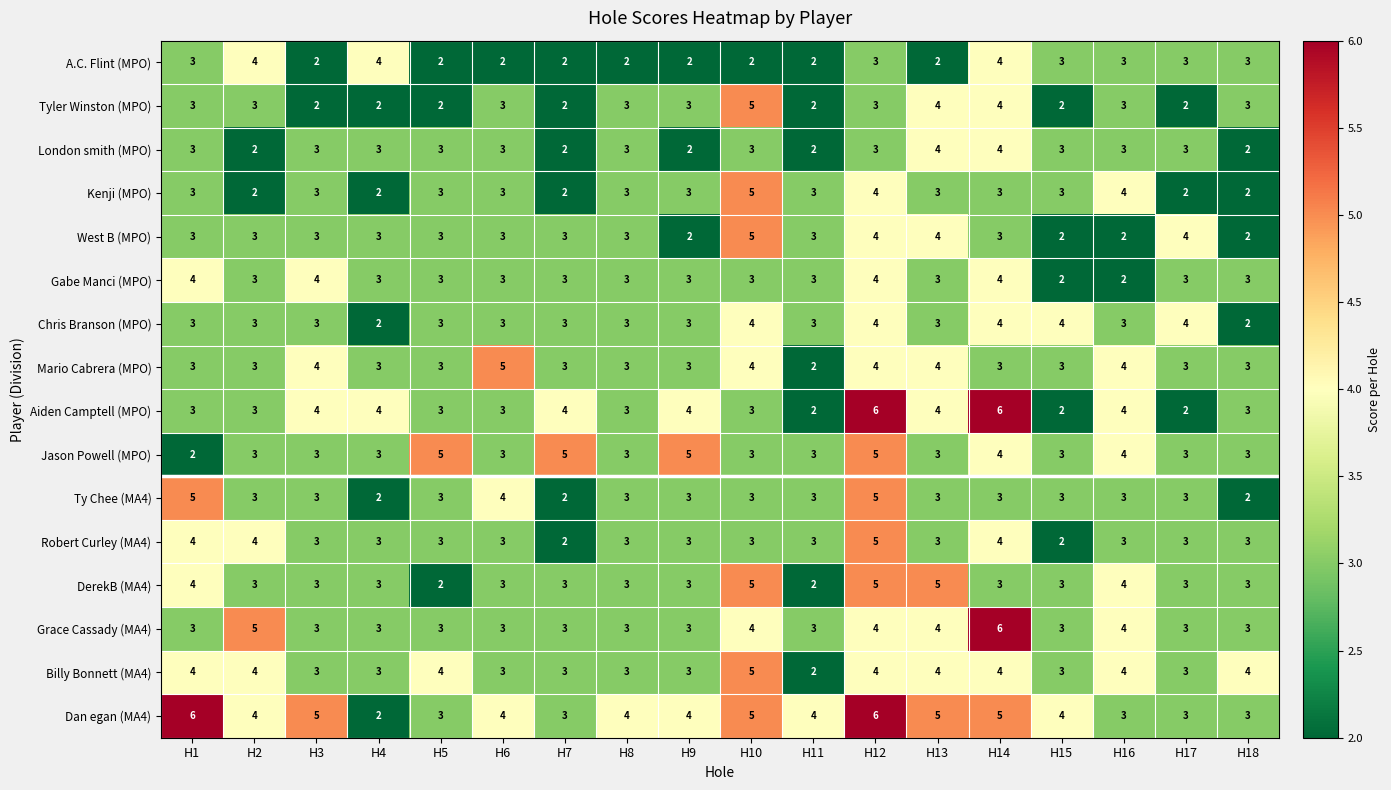

Count the Jason Powell (MPO) values in the range 3 to 4.

13